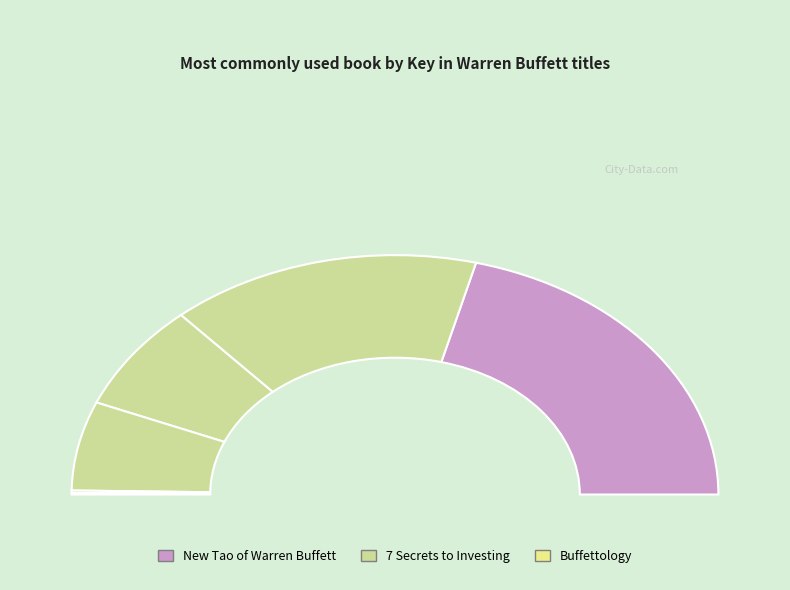

Which has a higher value, 7 Secrets to Investing Like Warren Buffett or Buffettology?

7 Secrets to Investing Like Warren Buffett